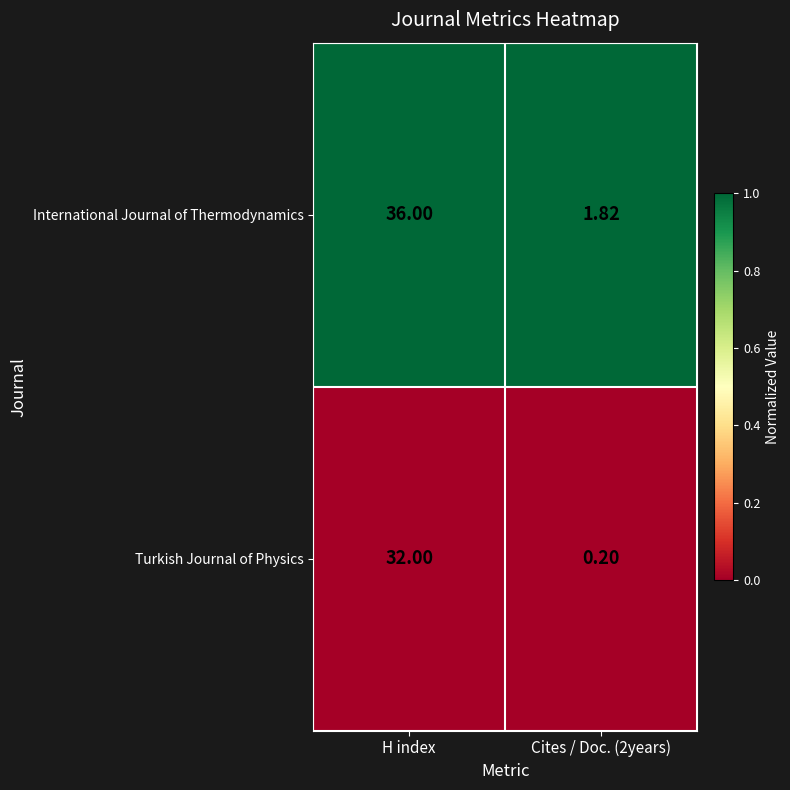

Rank the series at H index from lowest to highest value.

Turkish Journal of Physics, International Journal of Thermodynamics